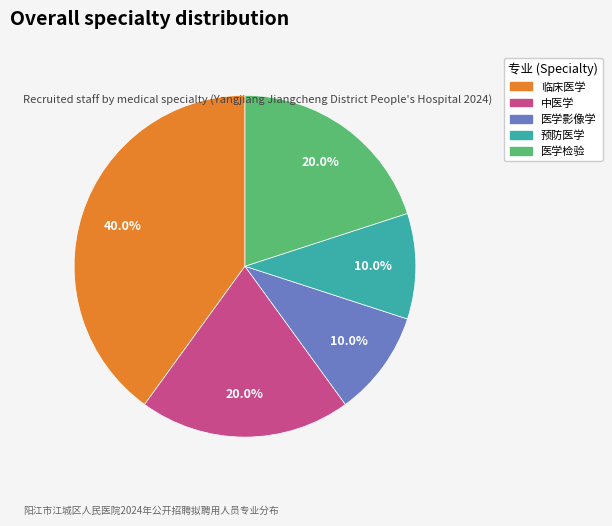

What is the largest slice in the pie chart?

临床医学